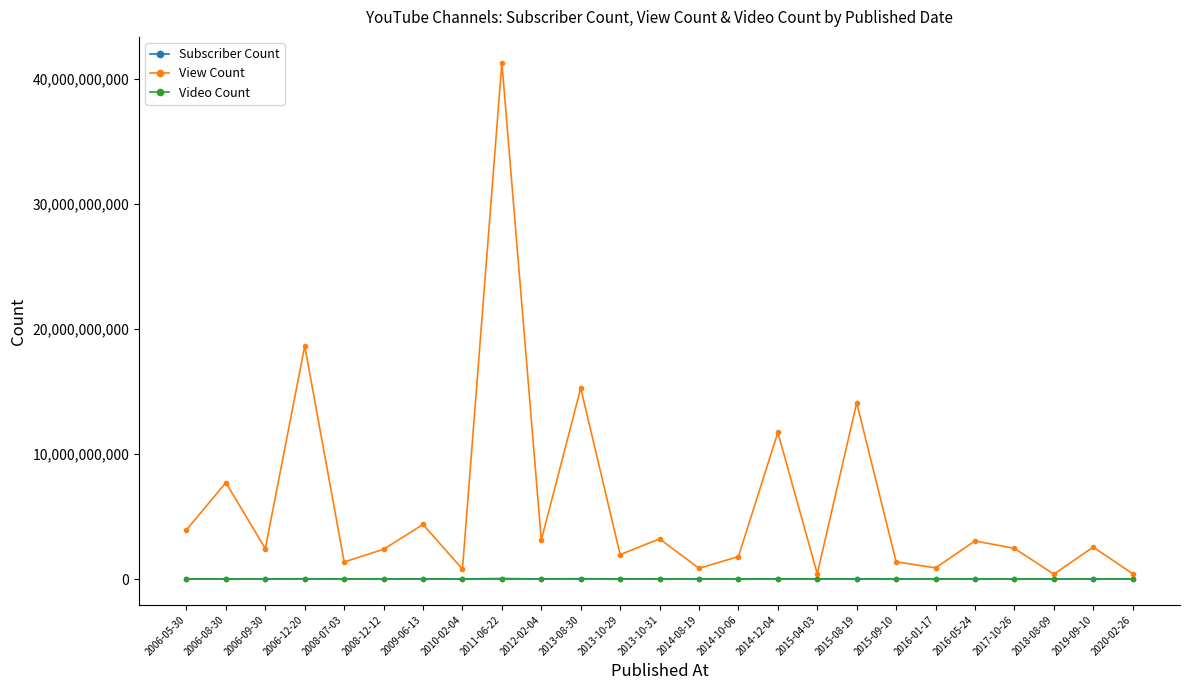

Is the value of Subscriber Count at 2013-10-31 greater than the value of View Count at 2014-10-06?

No